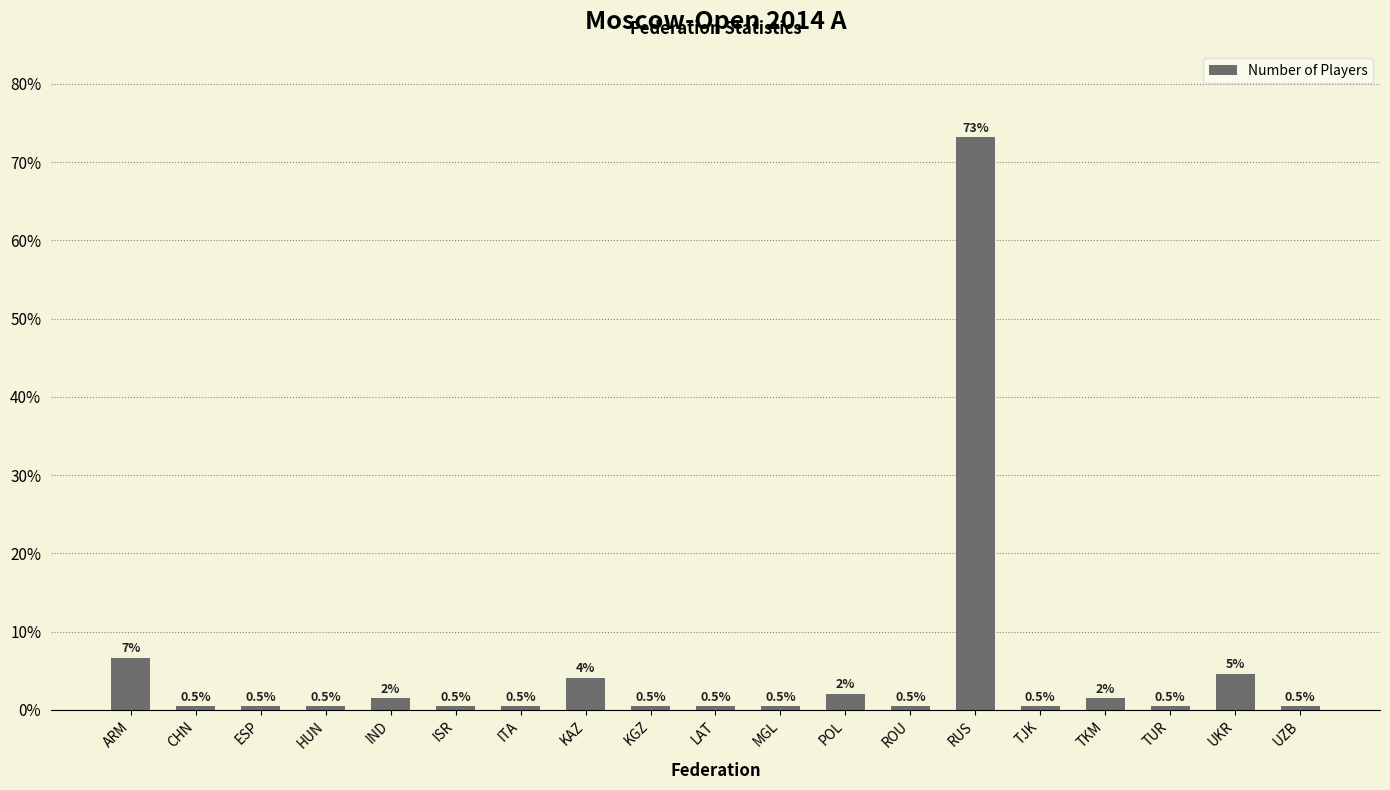

How many data points does each series have?

19